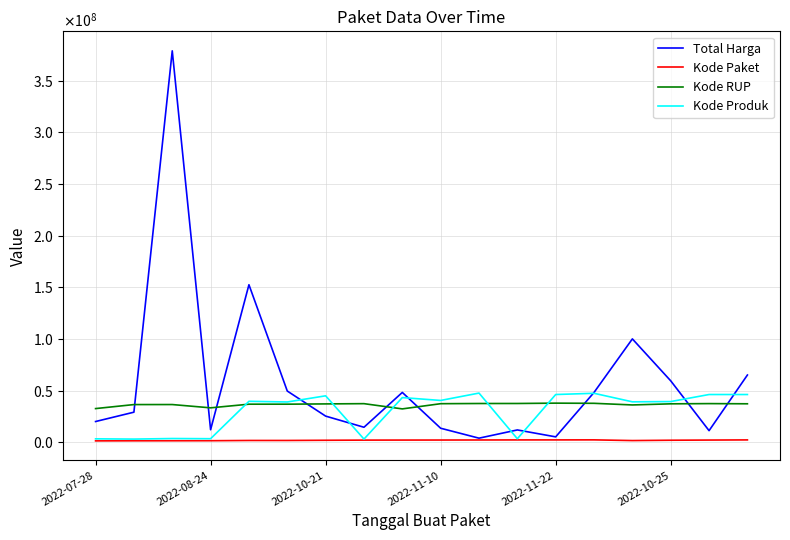

Is this an area chart (filled region under the line)?

No